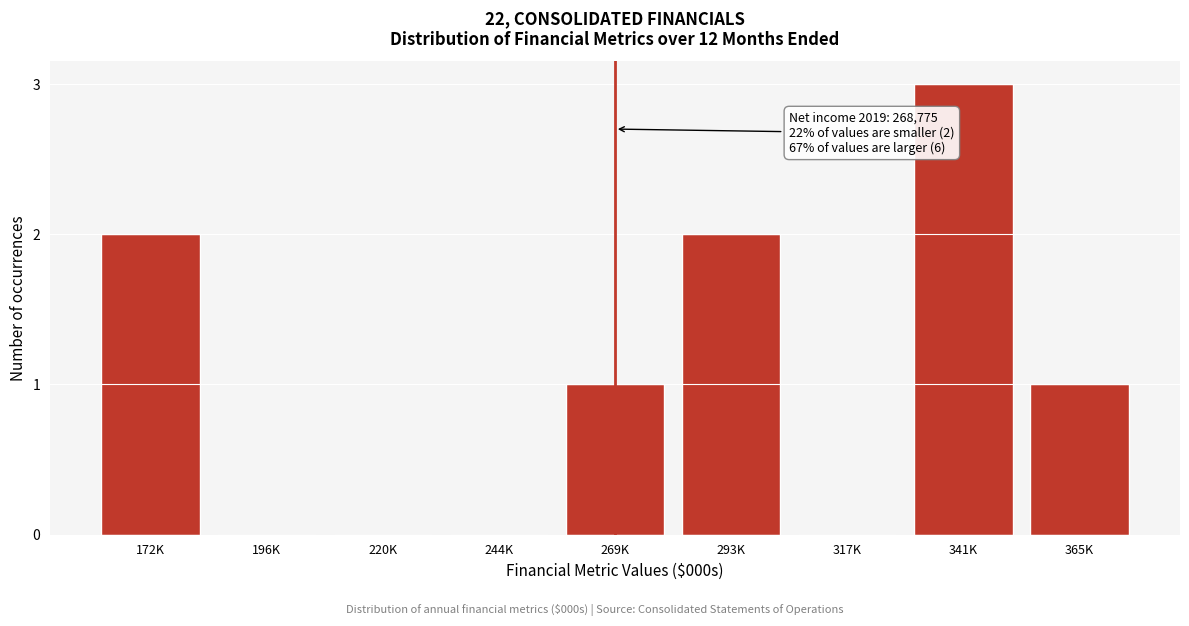

Reading left to right, what are all the values shown in this chart?

172K=2	196K=0	220K=0	244K=0	269K=1	293K=2	317K=0	341K=3	365K=1